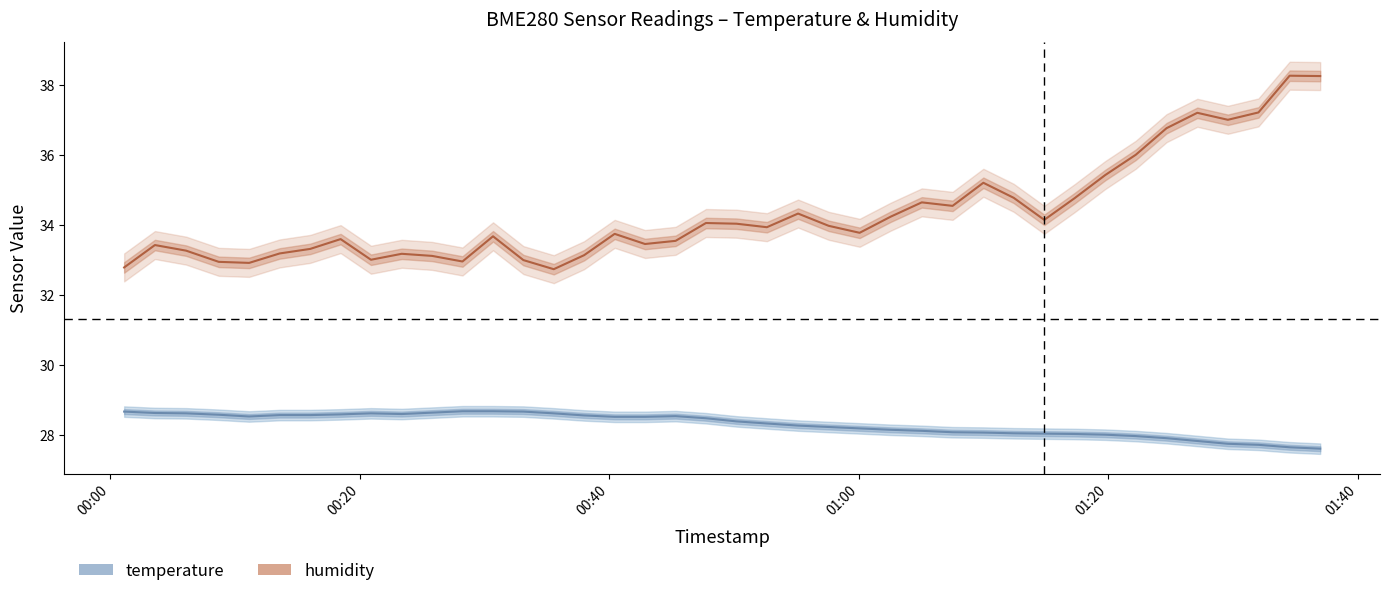

How many series are shown in this chart?

2